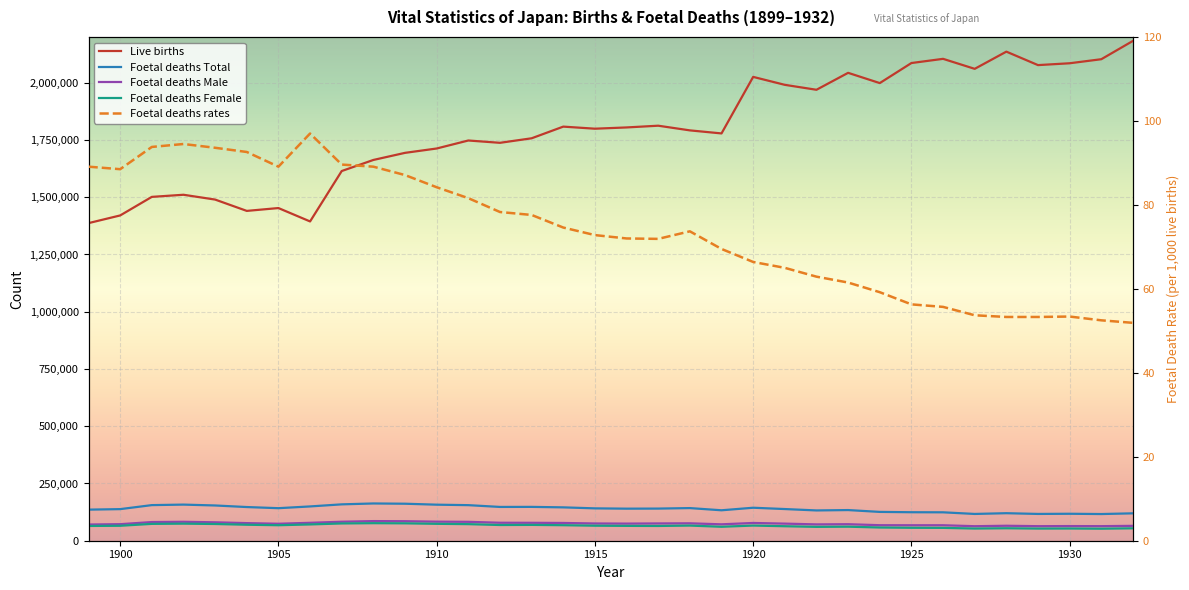

What position from the left is 1915?

17